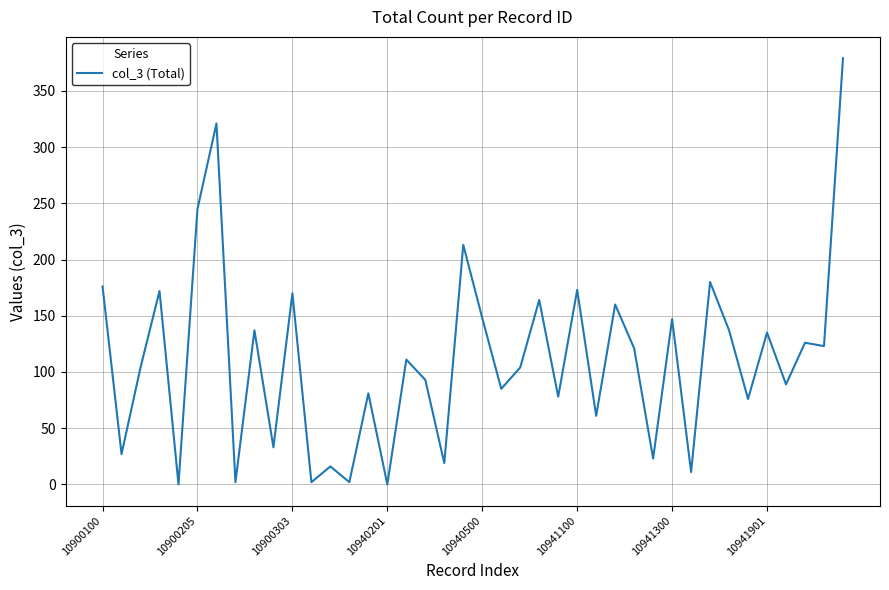

Does the chart have visible grid lines?

Yes